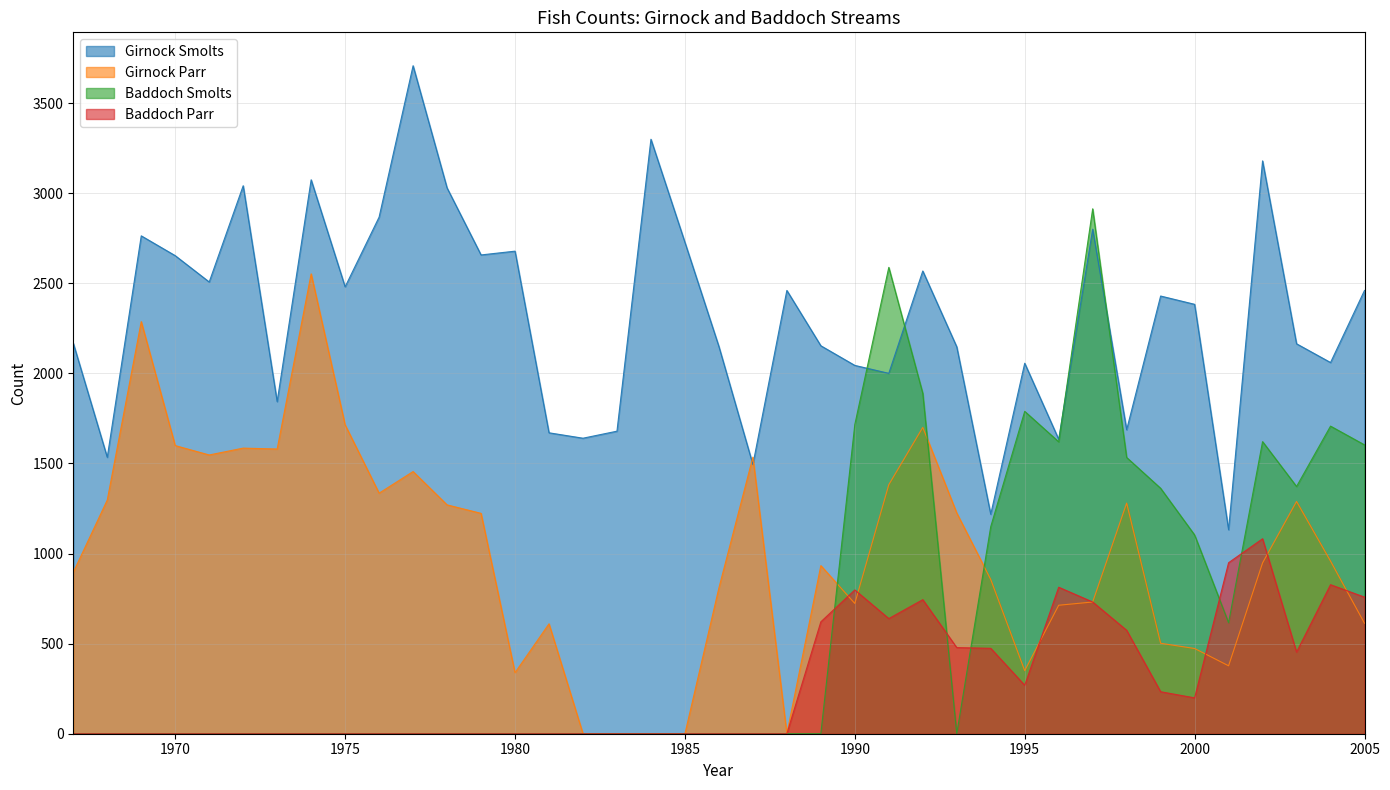

What is the total value across all series at 1992?

6901